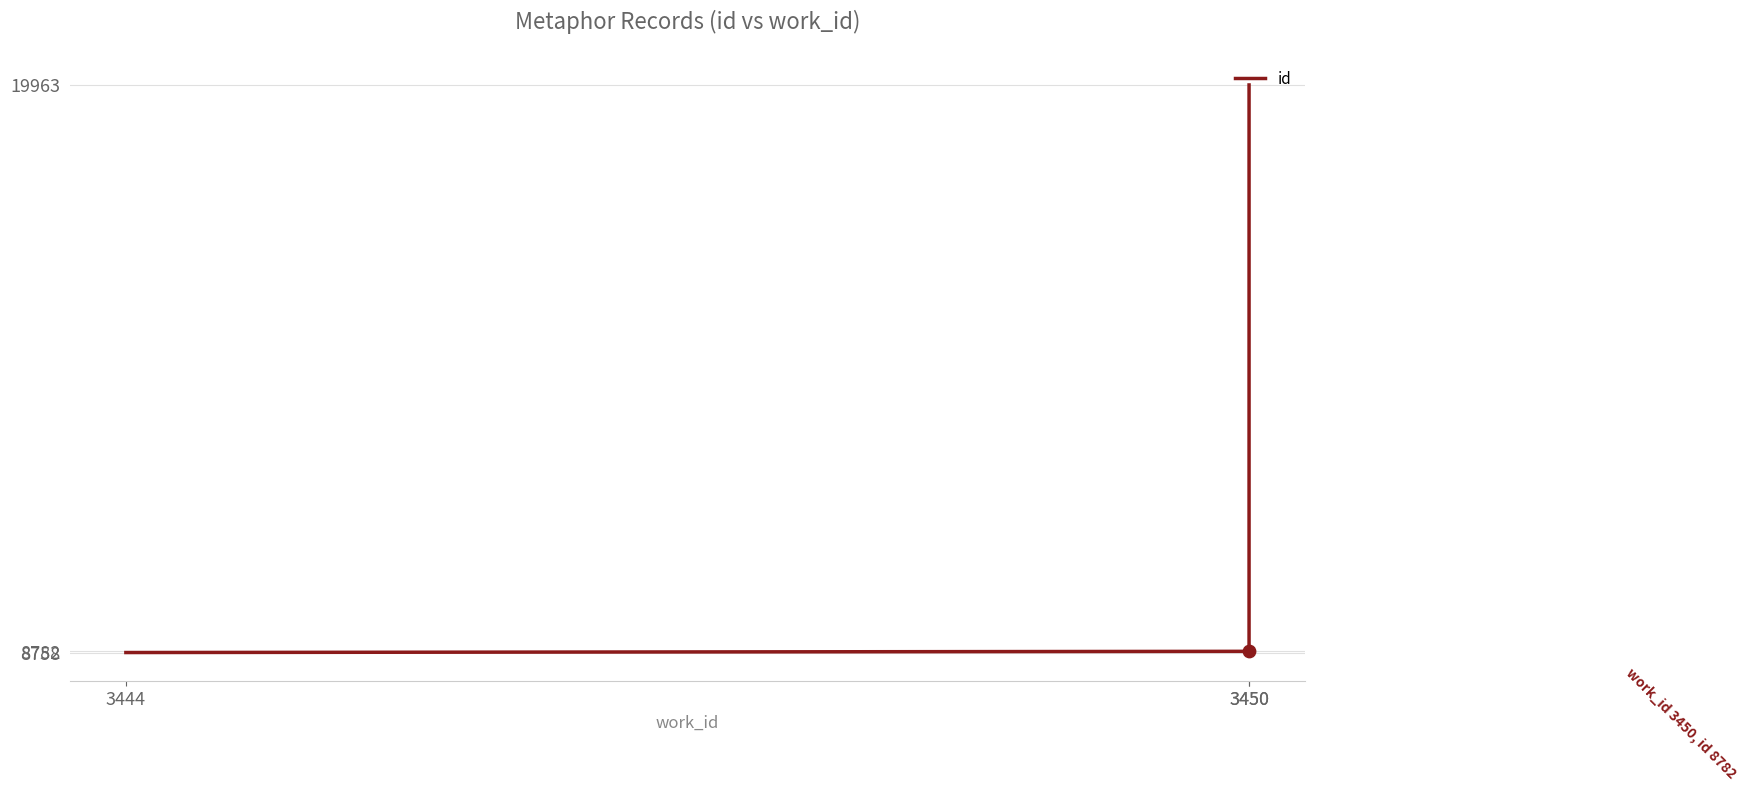

Approximately how many times larger is the value at 3450 compared to 3450?

2.3